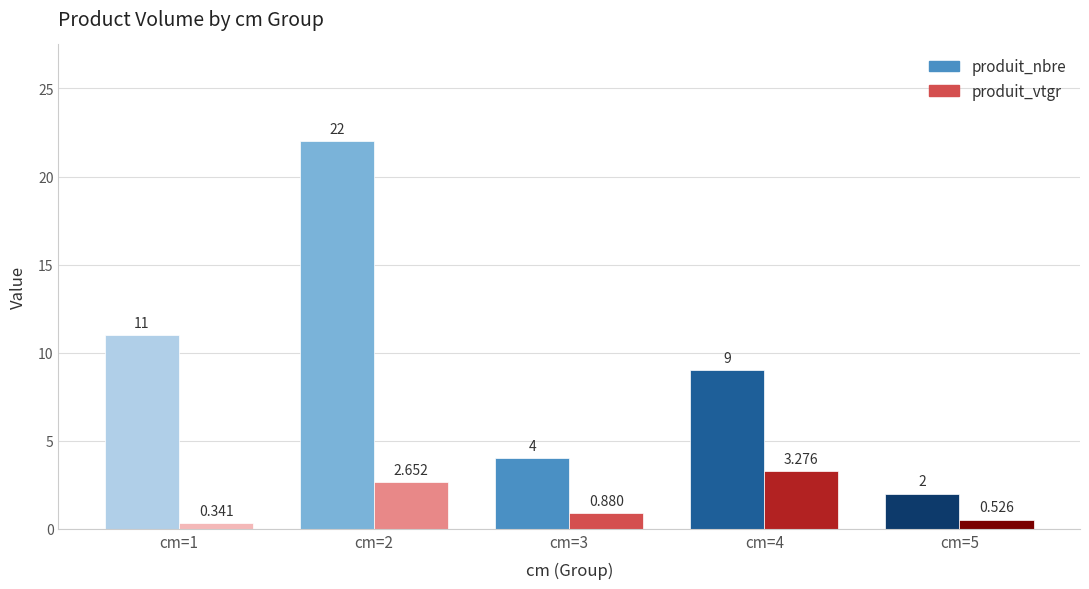

Reading left to right, transcribe all the data shown in this chart.

produit_nbre: 1=11.0	2=22.0	3=4.0	4=9.0	5=2.0
produit_vtgr: 1=0.3	2=2.7	3=0.9	4=3.3	5=0.5